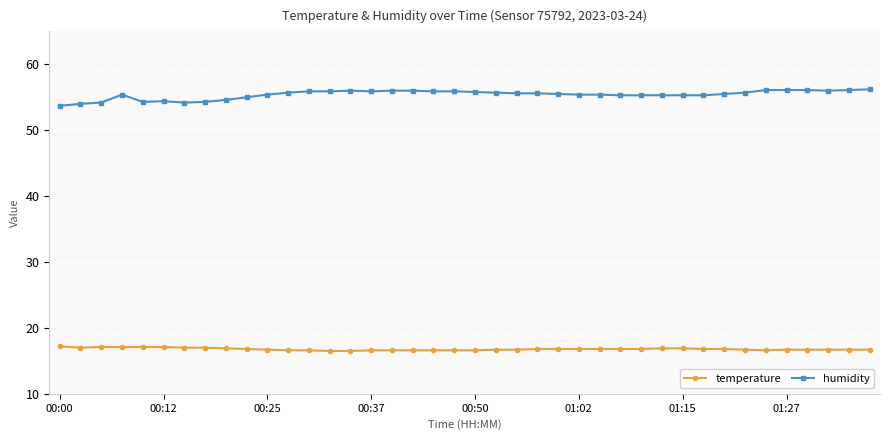

True or false: humidity and temperature cross at least once.

False